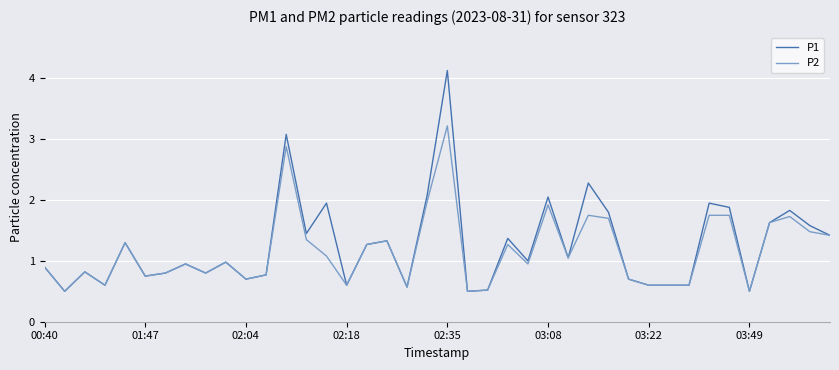

What is the maximum value shown in the chart?

4.1